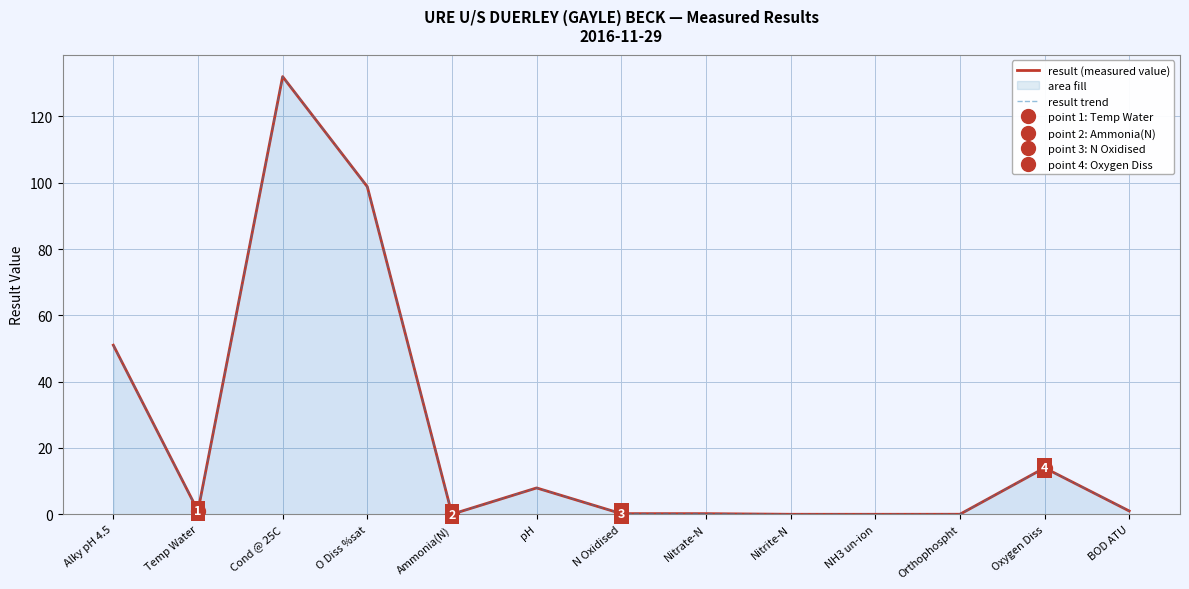

The result trend series shows 3.1 at pH. True or false?

False